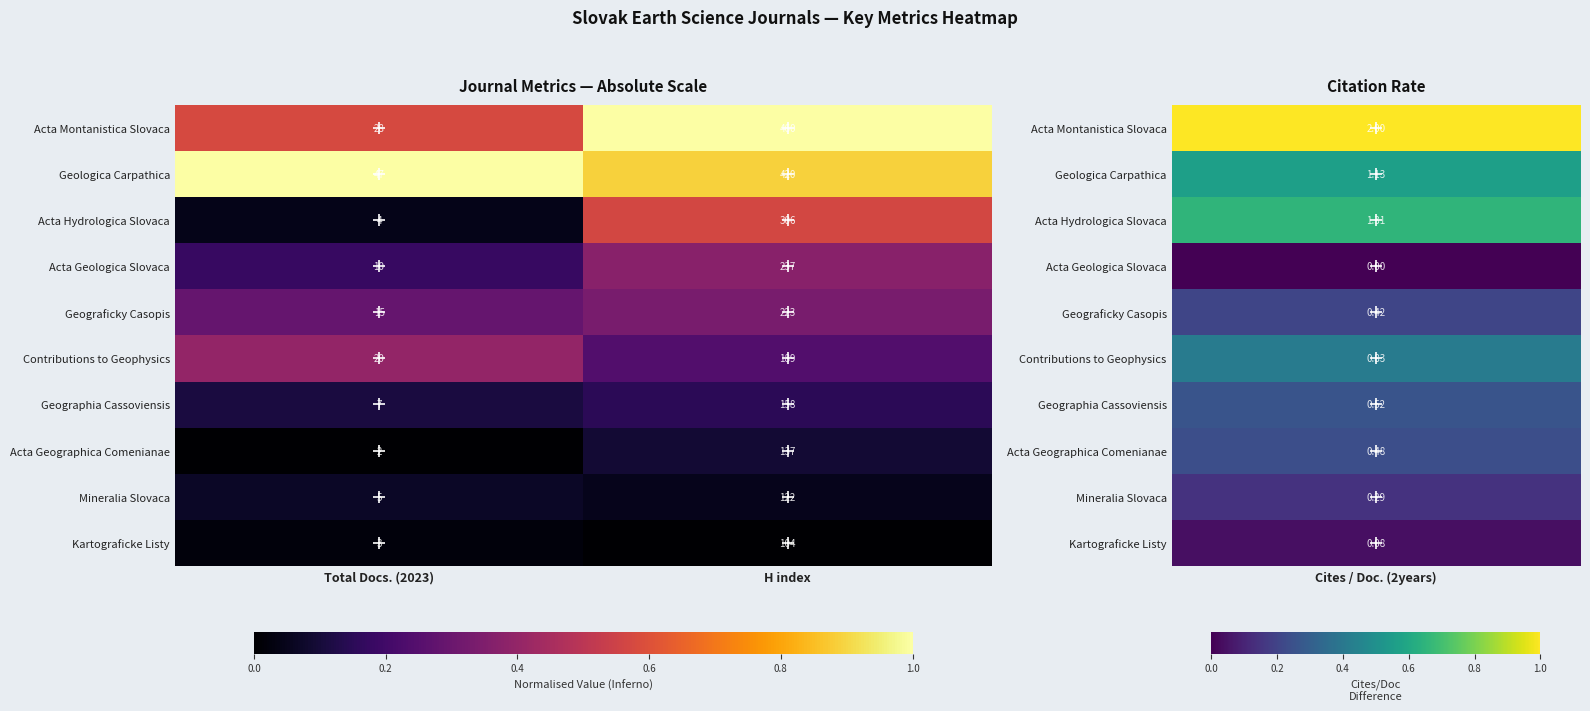

At which label does Geograficky Casopis reach its minimum?

Total Docs. (2023)